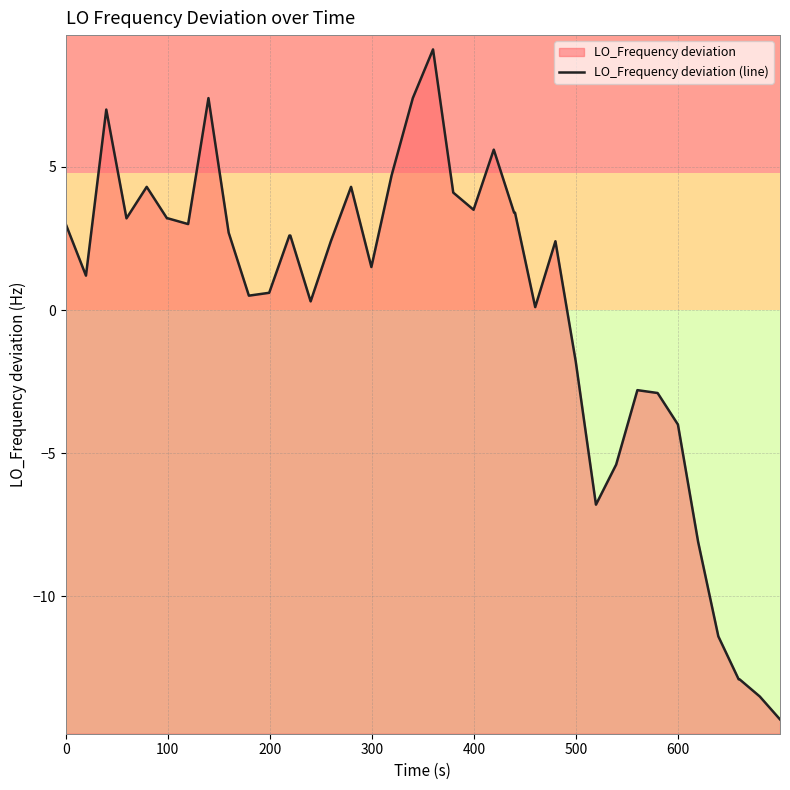

Reading left to right, extract all data points from this chart.

3.0	1.2	7.0	3.2	4.3	3.2	3.2	3.0	7.4	2.7	0.5	0.6	2.6	2.6	0.3	2.4	4.3	1.5	4.7	7.4	9.1	4.1	3.5	5.6	3.4	3.4	0.1	2.4	-1.8	-6.8	-5.4	-2.8	-2.9	-4.0	-8.1	-11.4	-12.9	-12.9	-13.5	-14.3